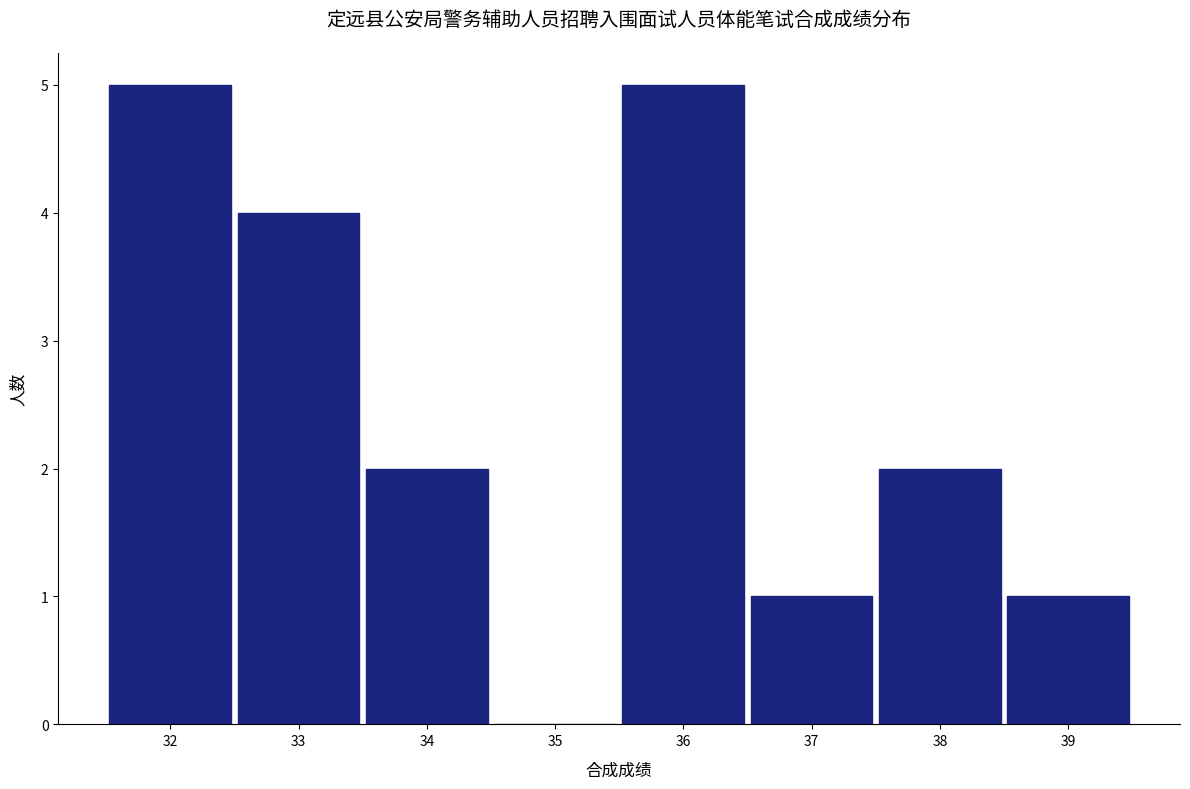

Reading left to right, list every bar in this chart as the range it spans on the x-axis followed by its height. The values are not printed on the chart, so give them approximately, as read against the axis.

31.5 to 32.5: 5
32.5 to 33.5: 4
33.5 to 34.5: 2
34.5 to 35.5: 0
35.5 to 36.5: 5
36.5 to 37.5: 1
37.5 to 38.5: 2
38.5 to 39.5: 1